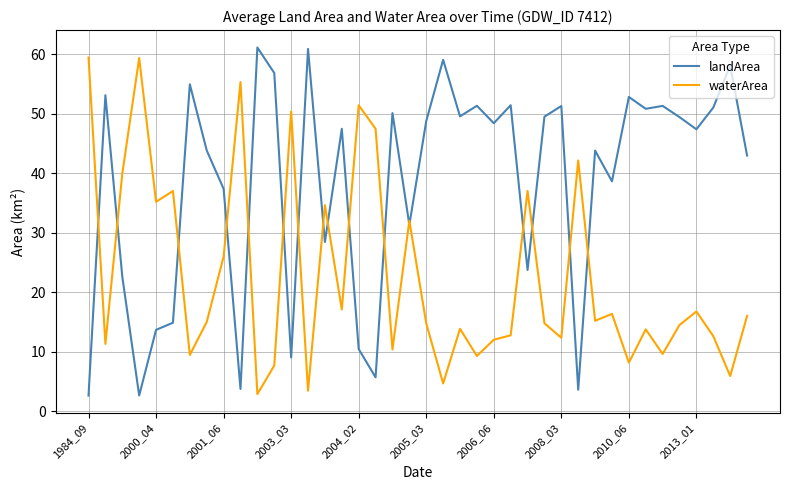

What is the difference between the maximum and minimum values in the landArea series?

58.5